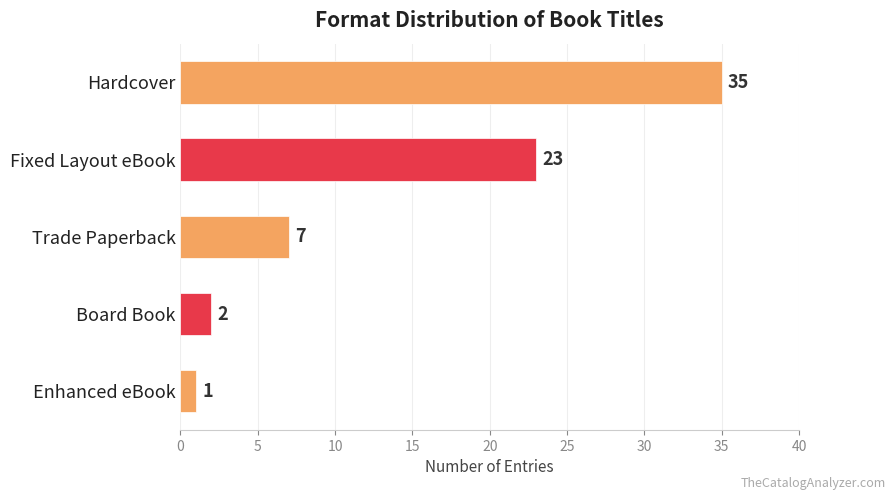

What is the approximate value at Fixed Layout eBook, to the nearest 5?

25